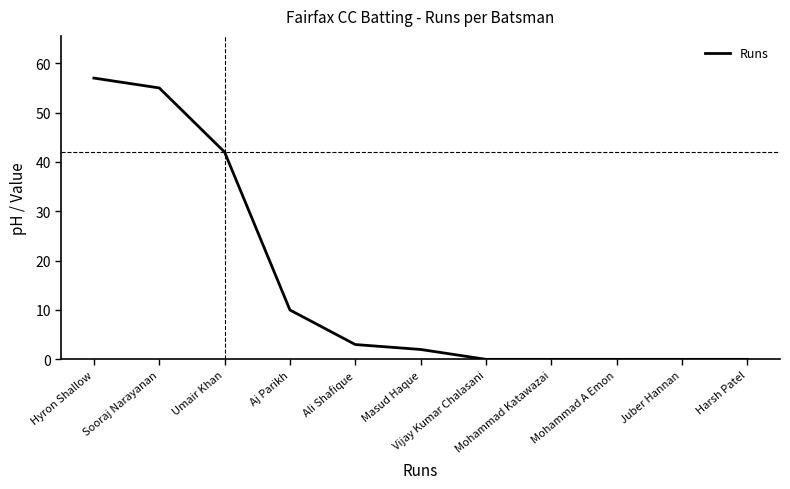

Reading left to right, list all the values displayed in this chart.

57	55	42	10	3	2	0	0	0	0	0